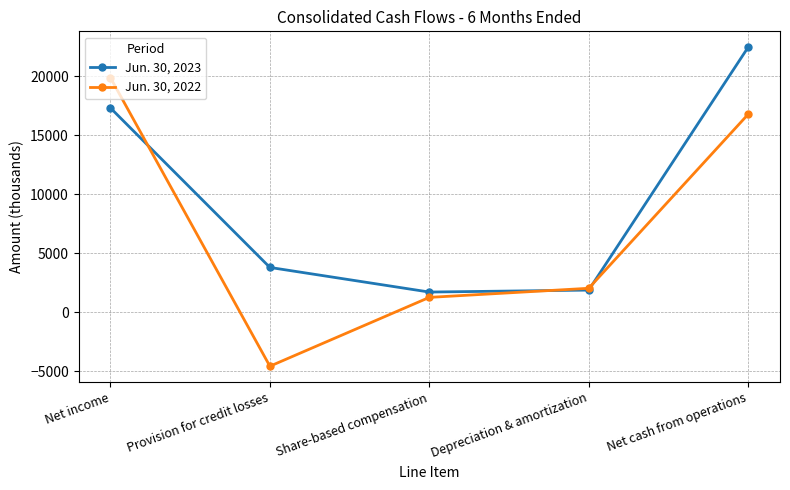

Rank the series by their average value, from highest to lowest.

Jun. 30, 2023, Jun. 30, 2022